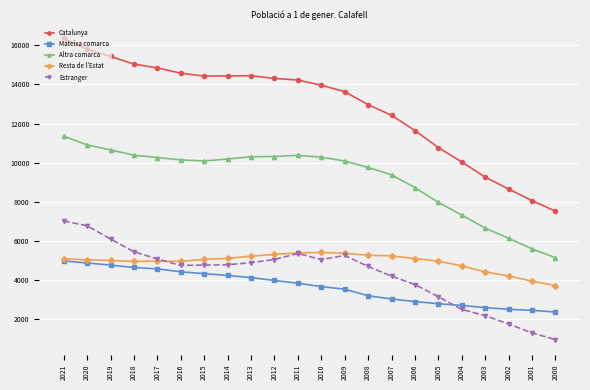

Does the chart have visible grid lines?

Yes